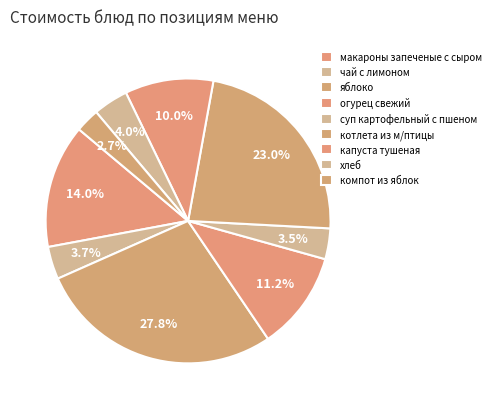

Count the number of slices in the pie.

9